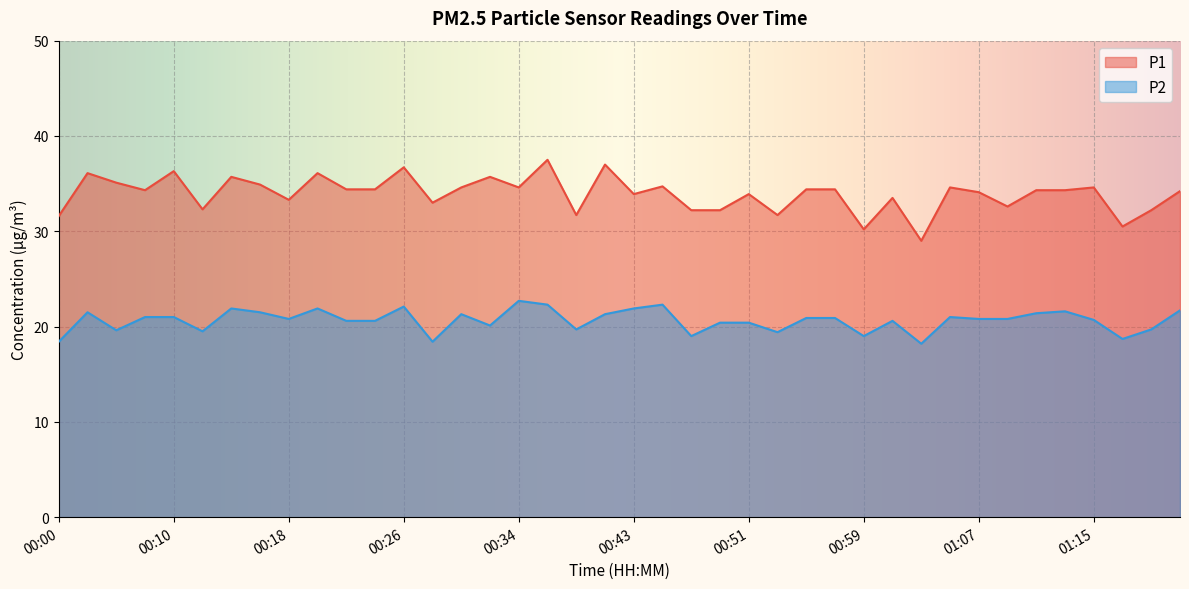

Reading left to right, transcribe all the data shown in this chart.

P1: 00:00=31.6	00:03=36.1	00:05=35.1	00:07=34.3	00:10=36.3	00:11=32.3	00:13=35.7	00:16=34.9	00:18=33.3	00:19=36.1	00:21=34.4	00:24=34.4	00:26=36.7	00:27=33.0	00:31=34.6	00:32=35.7	00:34=34.6	00:37=37.5	00:39=31.7	00:40=37.0	00:43=33.9	00:45=34.7	00:47=32.2	00:48=32.2	00:51=33.9	00:53=31.7	00:55=34.4	00:58=34.4	00:59=30.2	01:01=33.5	01:04=29.0	01:06=34.6	01:07=34.1	01:11=32.6	01:12=34.3	01:14=34.3	01:15=34.6	01:19=30.5	01:20=32.2	01:22=34.2
P2: 00:00=18.4	00:03=21.5	00:05=19.6	00:07=21.0	00:10=21.0	00:11=19.5	00:13=21.9	00:16=21.5	00:18=20.8	00:19=21.9	00:21=20.6	00:24=20.6	00:26=22.1	00:27=18.4	00:31=21.3	00:32=20.1	00:34=22.7	00:37=22.3	00:39=19.7	00:40=21.3	00:43=21.9	00:45=22.3	00:47=19.0	00:48=20.4	00:51=20.4	00:53=19.4	00:55=20.9	00:58=20.9	00:59=19.0	01:01=20.6	01:04=18.2	01:06=21.0	01:07=20.8	01:11=20.8	01:12=21.4	01:14=21.6	01:15=20.7	01:19=18.7	01:20=19.7	01:22=21.7